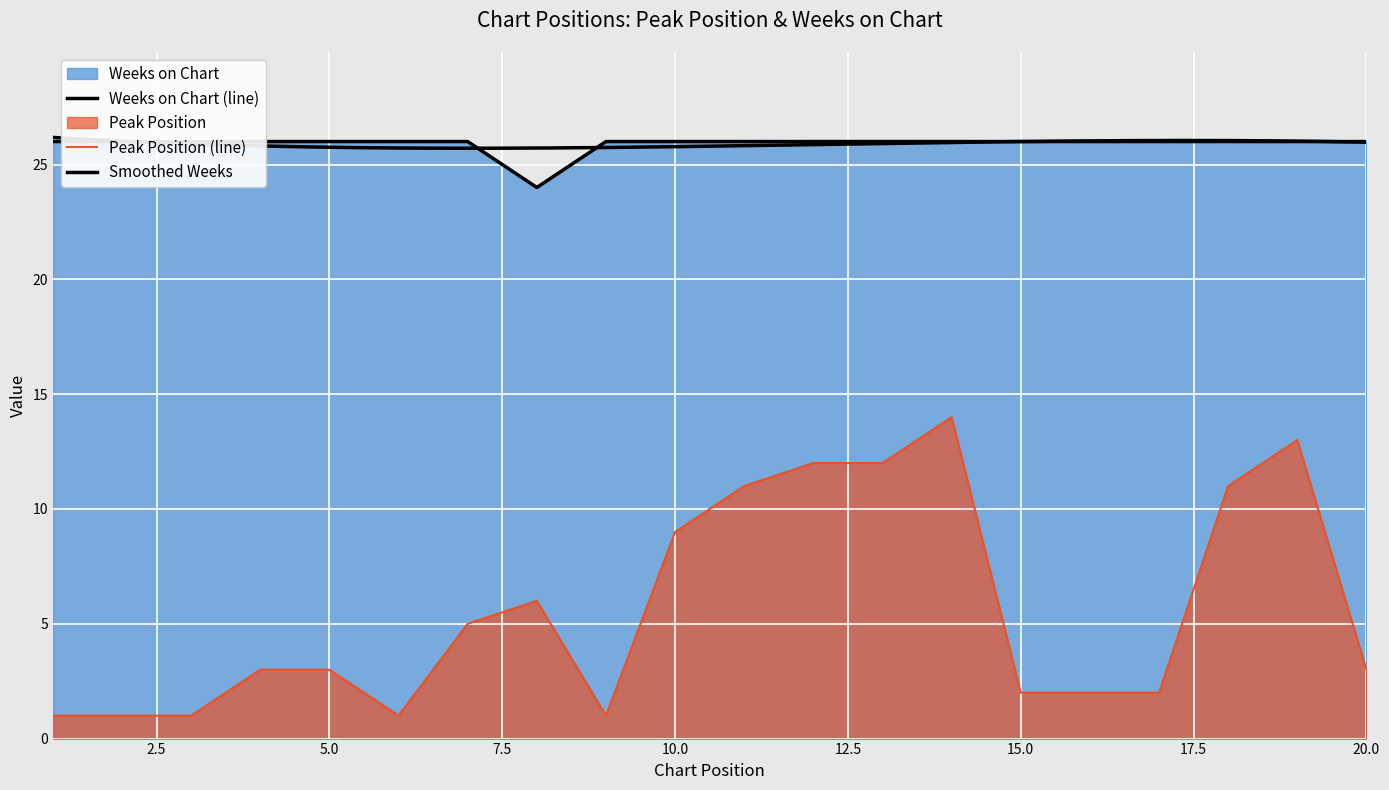

Reading left to right, extract all data points from this chart.

Peak Position: 1=1	2=1	3=1	4=3	5=3	6=1	7=5	8=6	9=1	10=9	11=11	12=12	13=12	14=14	15=2	16=2	17=2	18=11	19=13	20=3
Weeks on Chart: 1=26	2=26	3=26	4=26	5=26	6=26	7=26	8=24	9=26	10=26	11=26	12=26	13=26	14=26	15=26	16=26	17=26	18=26	19=26	20=26